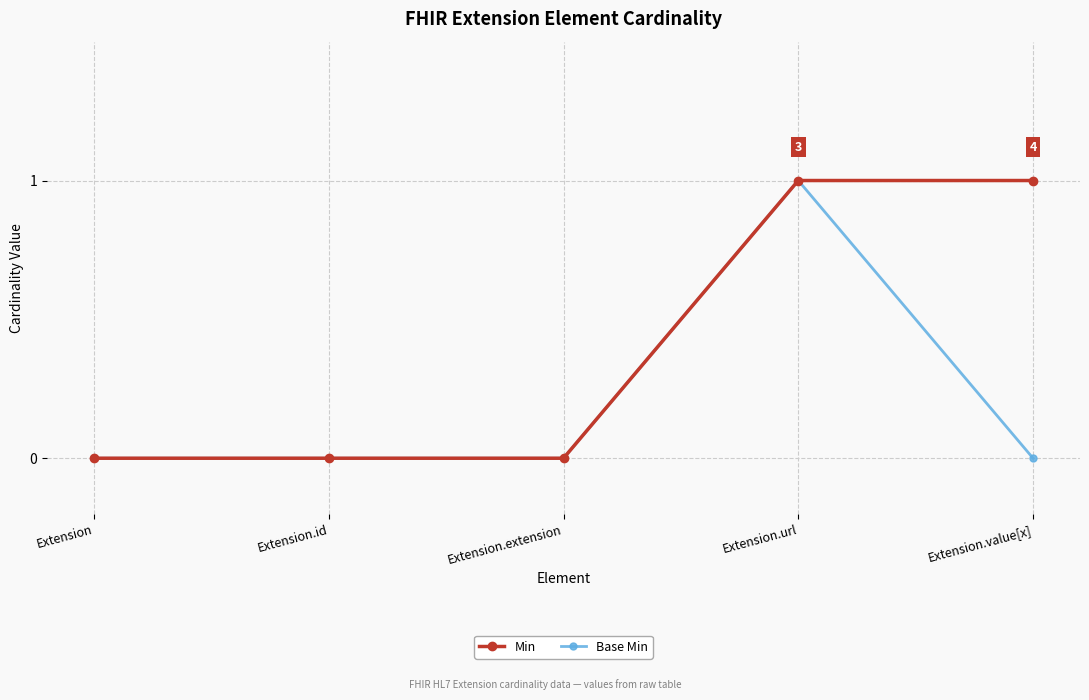

What is the sum of the Min values at Extension.extension and Extension.url?

1